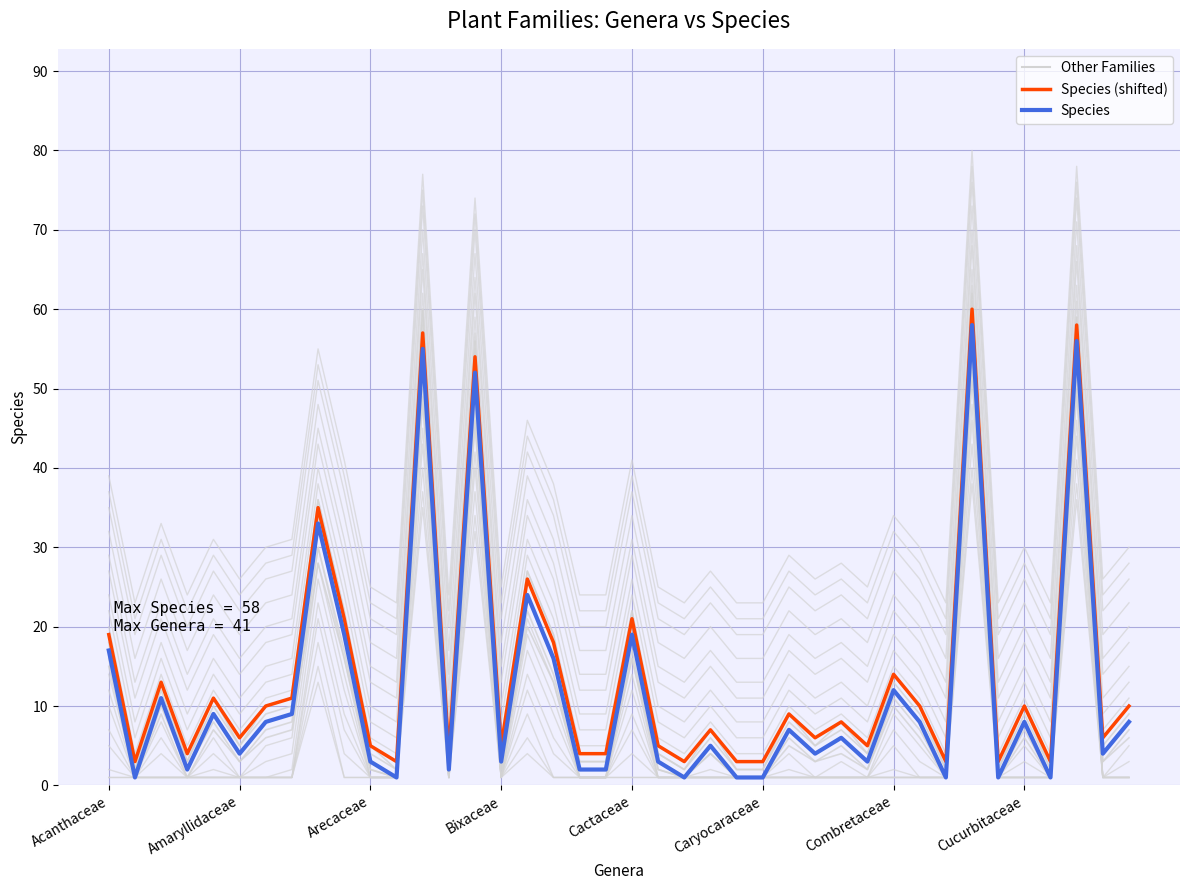

True or false: Species (shifted) and Species cross at least once.

False